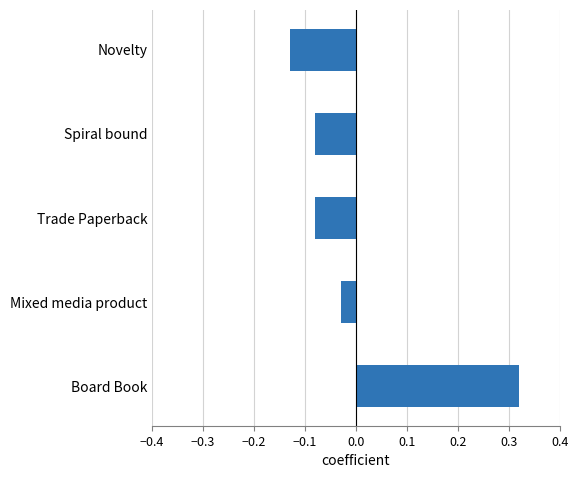

Where is the data nearest to the value 0?

Mixed media product